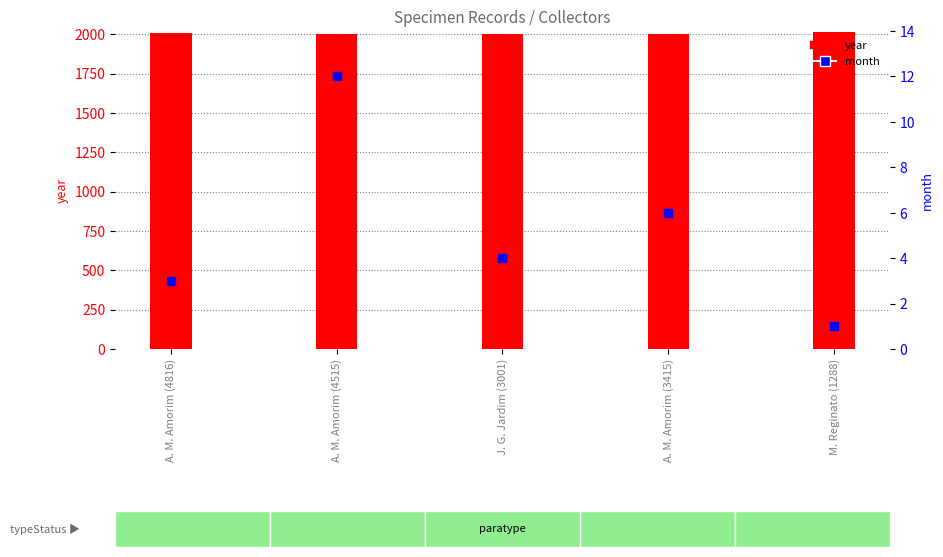

What is the total value across all series at A. M. Amorim (3415)?

2006